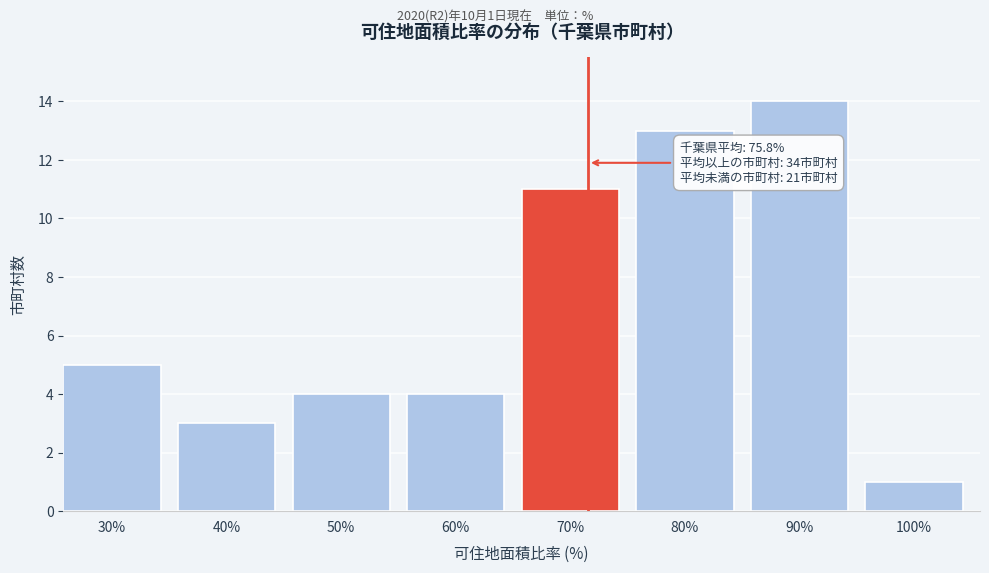

Reading left to right, what are all the values shown in this chart?

30%=5	40%=3	50%=4	60%=4	70%=11	80%=13	90%=14	100%=1